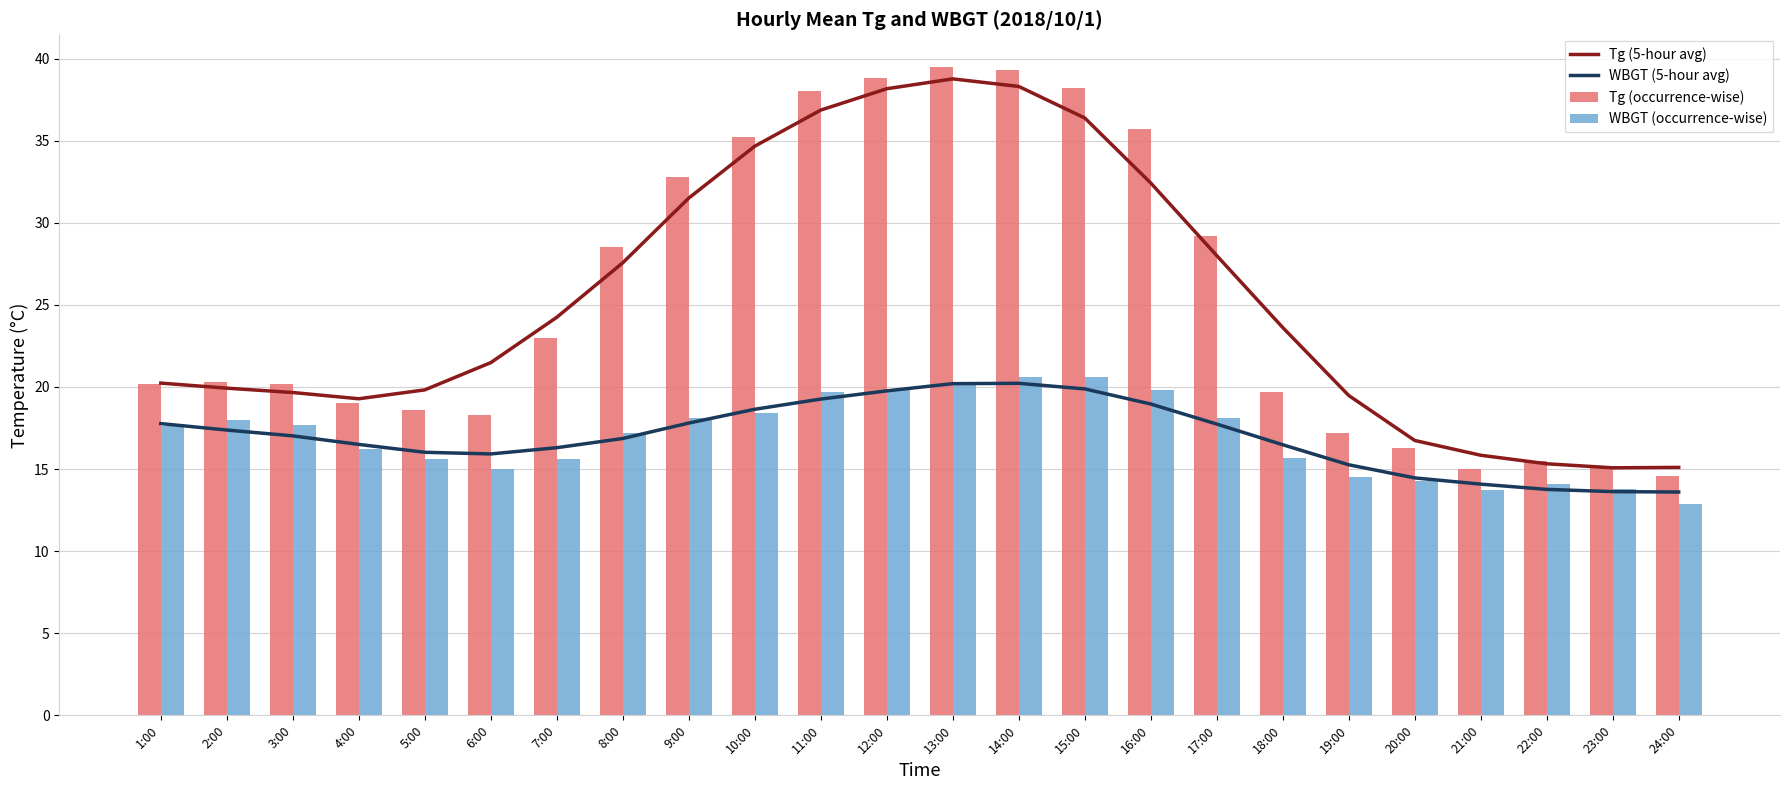

Between 5:00 and 10:00, which is larger?

10:00